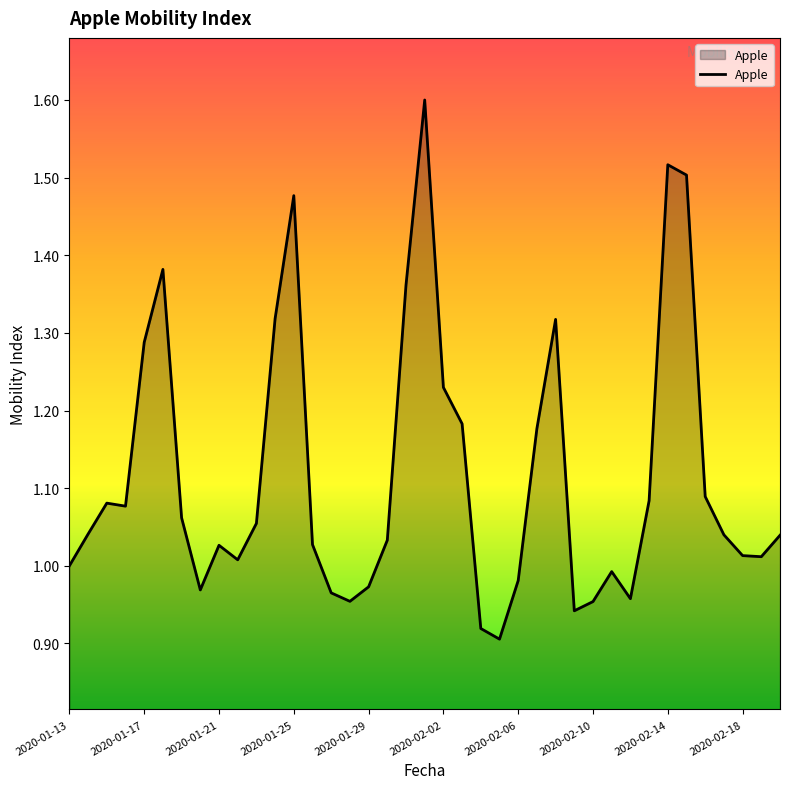

What is the sum of all values?

43.6